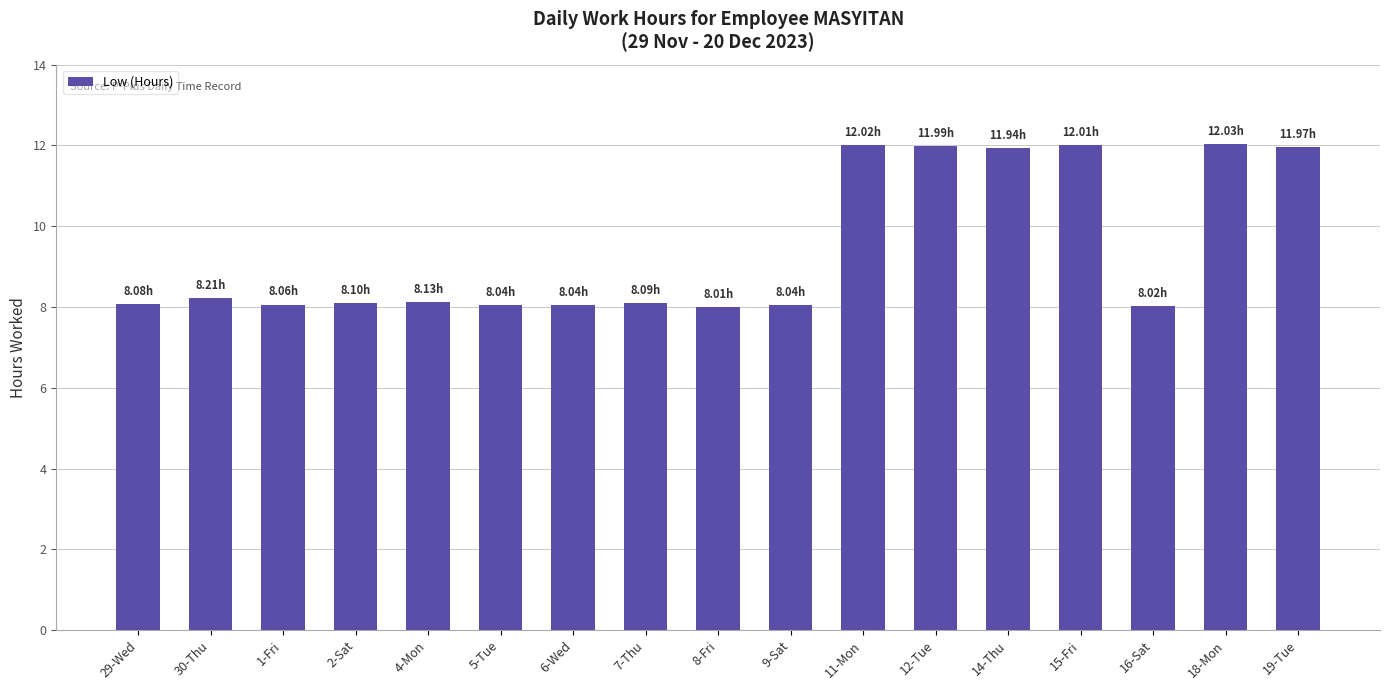

Are the bars grouped side by side (vs. stacked)?

No